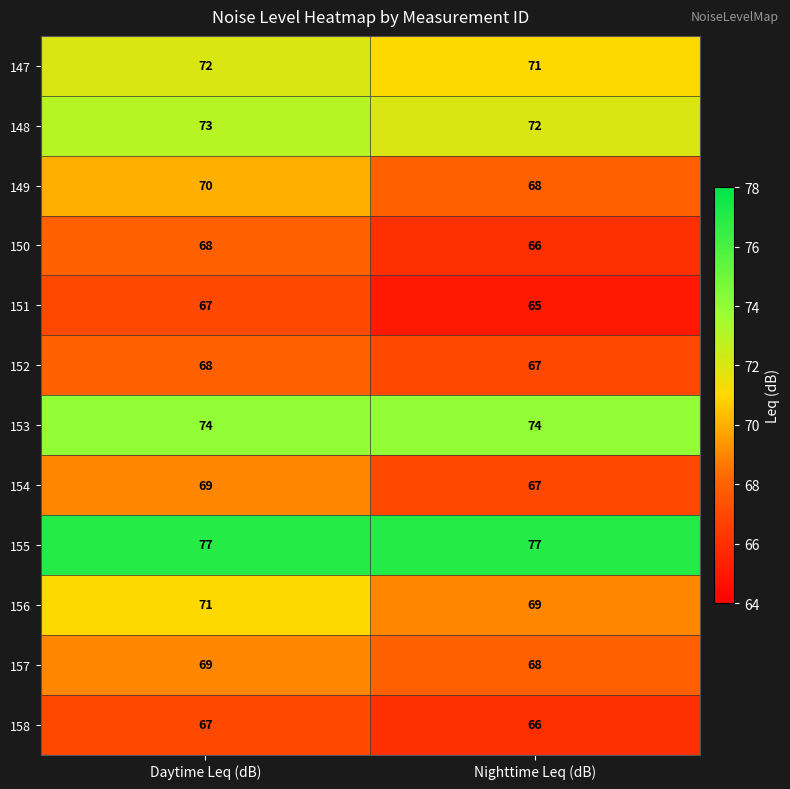

True or false: 155 has a value of 22 at Daytime Leq (dB).

False